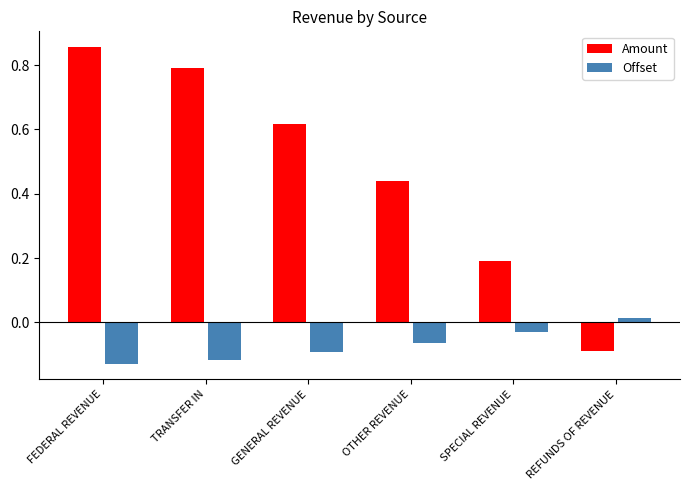

List the series in order of their peak value, highest first.

Amount, Offset